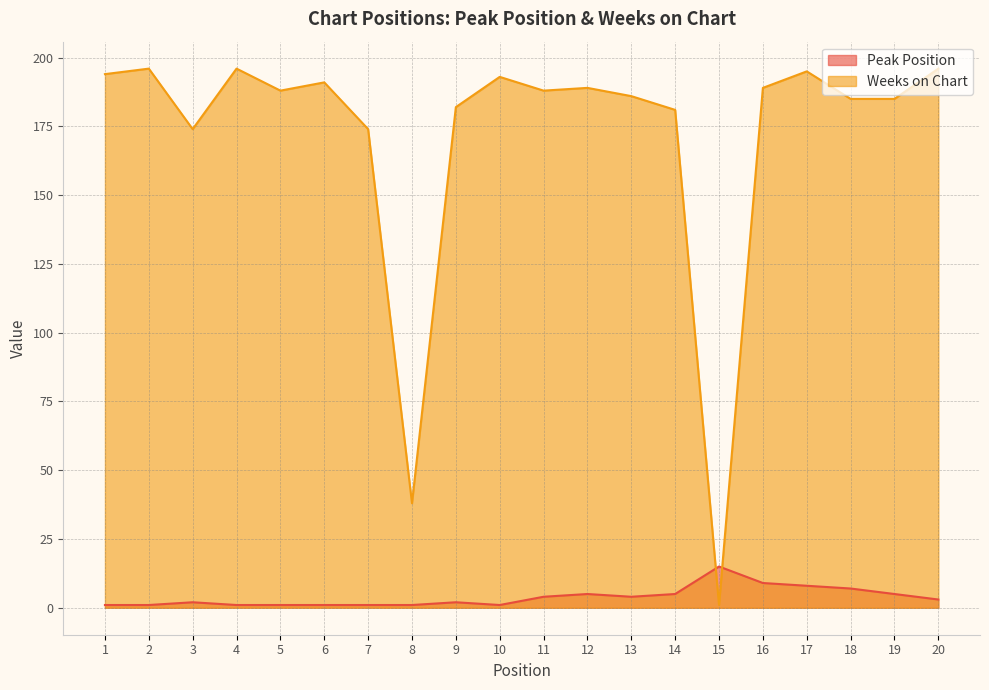

What is the sum of all Weeks on Chart values?

3421